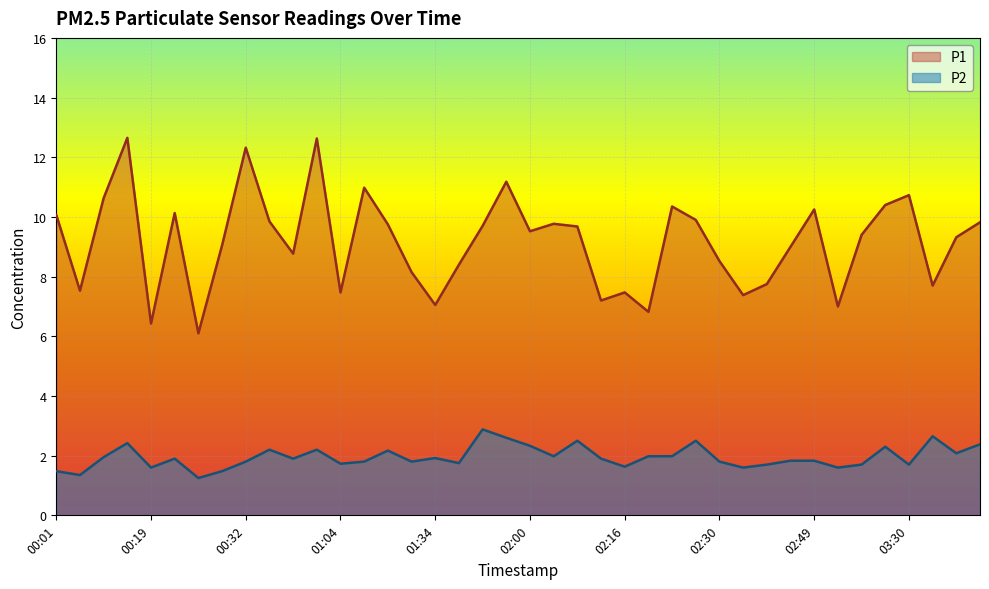

The value of P2 at 00:27 is 0.7. True or false?

False